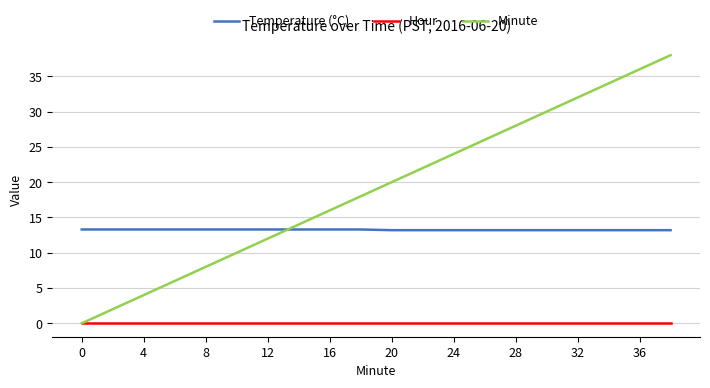

Which series has the largest range (max minus min)?

Minute